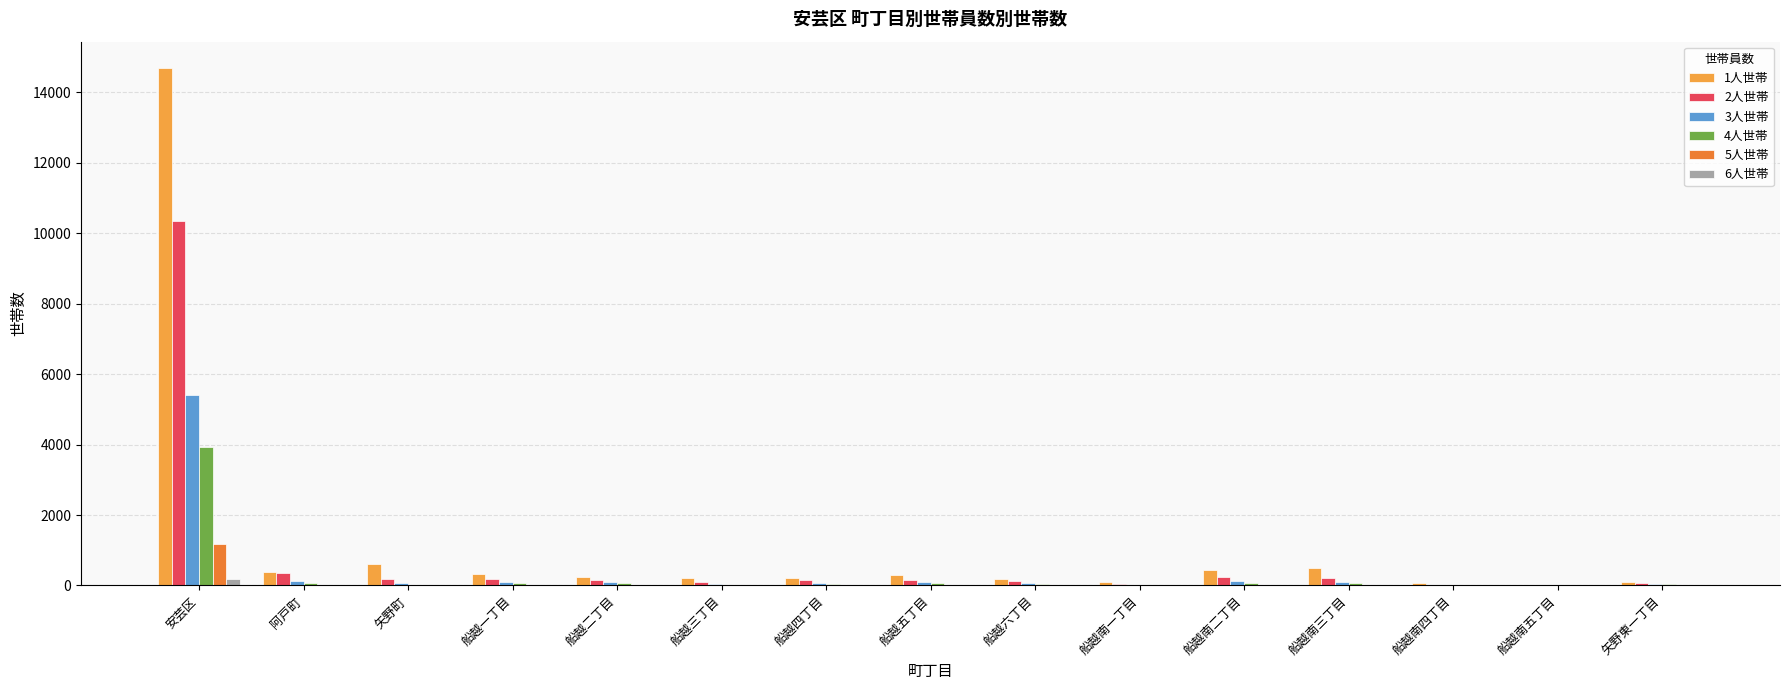

What is the difference between the 3人世帯 values at 船越一丁目 and 船越南五丁目?

90